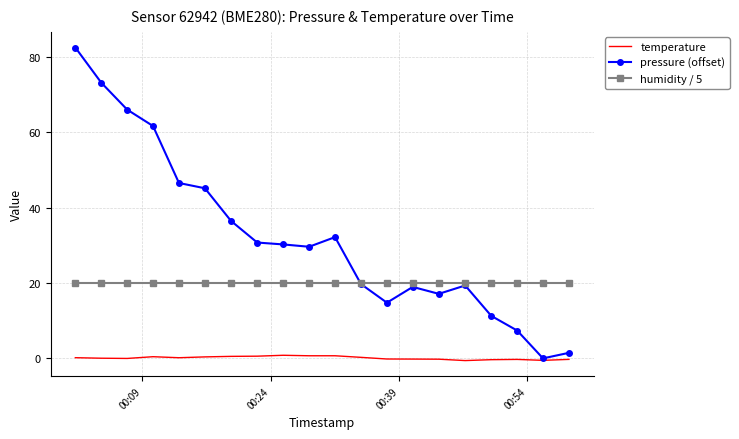

Rank the series by their maximum value, from highest to lowest.

pressure (offset), humidity / 5, temperature